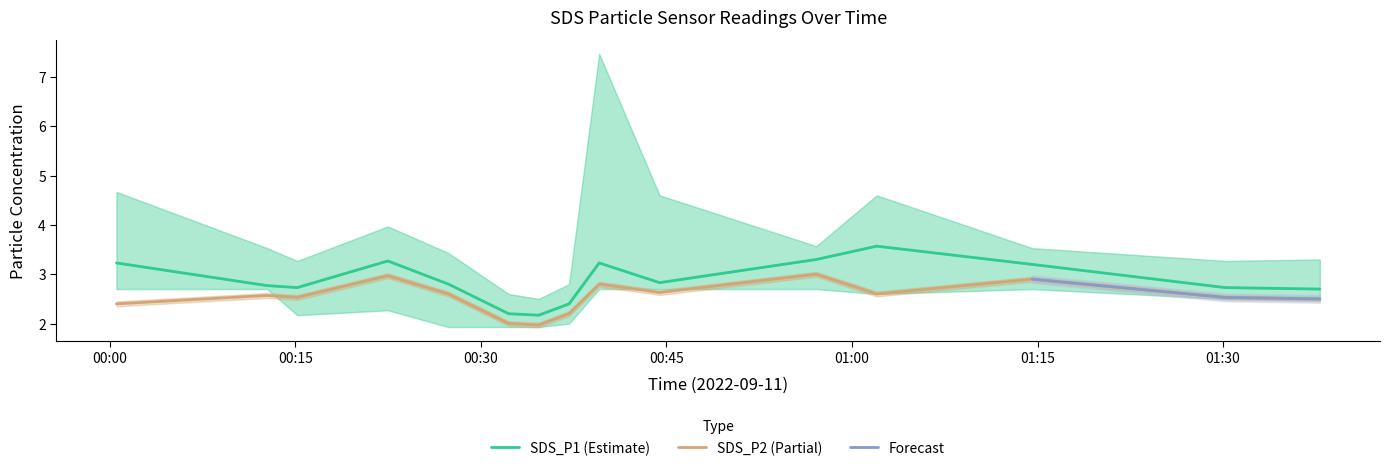

How many interior local valleys does the SDS_P1 series have?

3